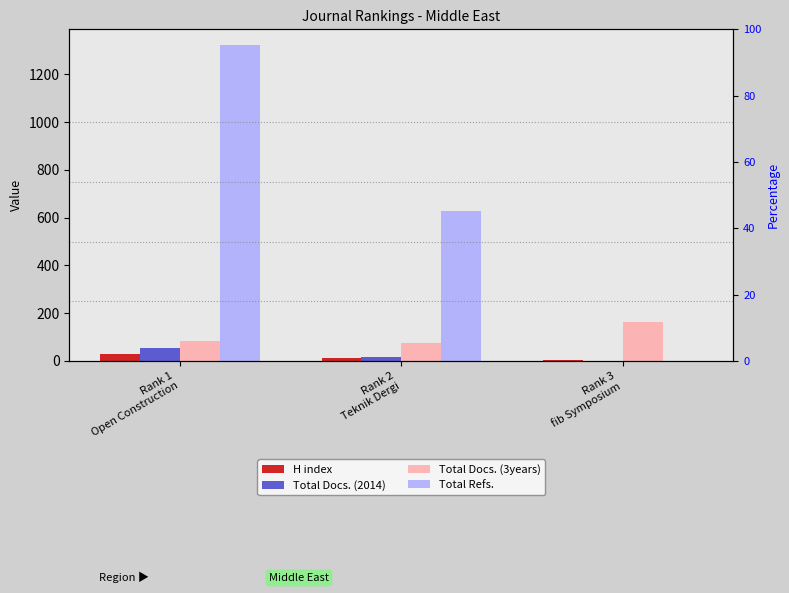

What is the difference between the second highest and minimum values in the H index series?

6